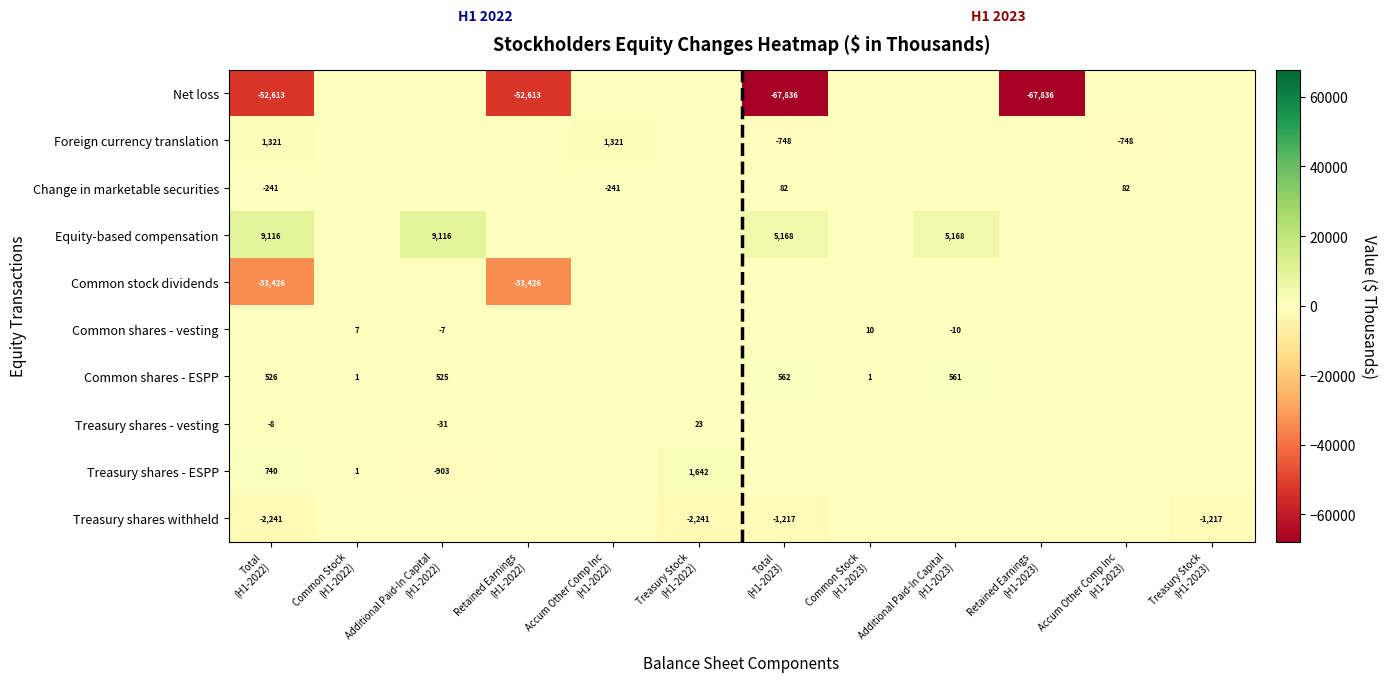

Rank the categories by Common stock dividends value from lowest to highest.

Total (H1-2022), Retained Earnings (H1-2022), Common Stock (H1-2022), Additional Paid-In Capital (H1-2022), Accum Other Comp Inc (H1-2022), Treasury Stock (H1-2022), Total (H1-2023), Common Stock (H1-2023), Additional Paid-In Capital (H1-2023), Retained Earnings (H1-2023), Accum Other Comp Inc (H1-2023), Treasury Stock (H1-2023)